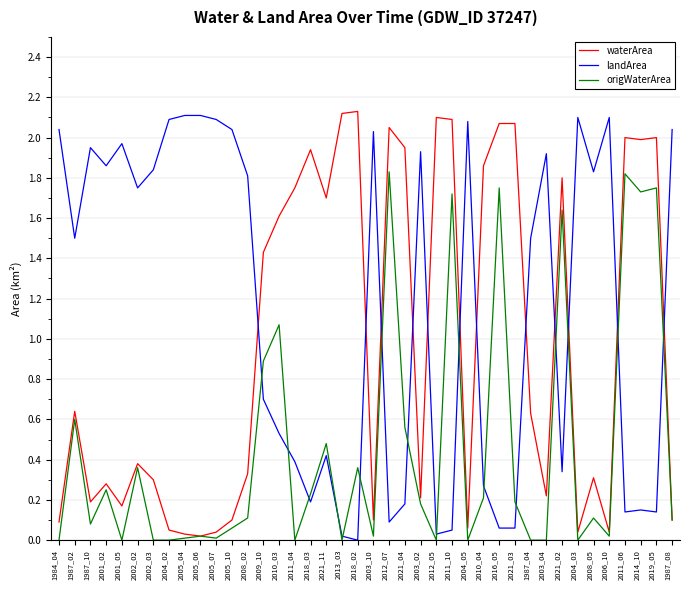

Which series has the largest total across all categories?

landArea